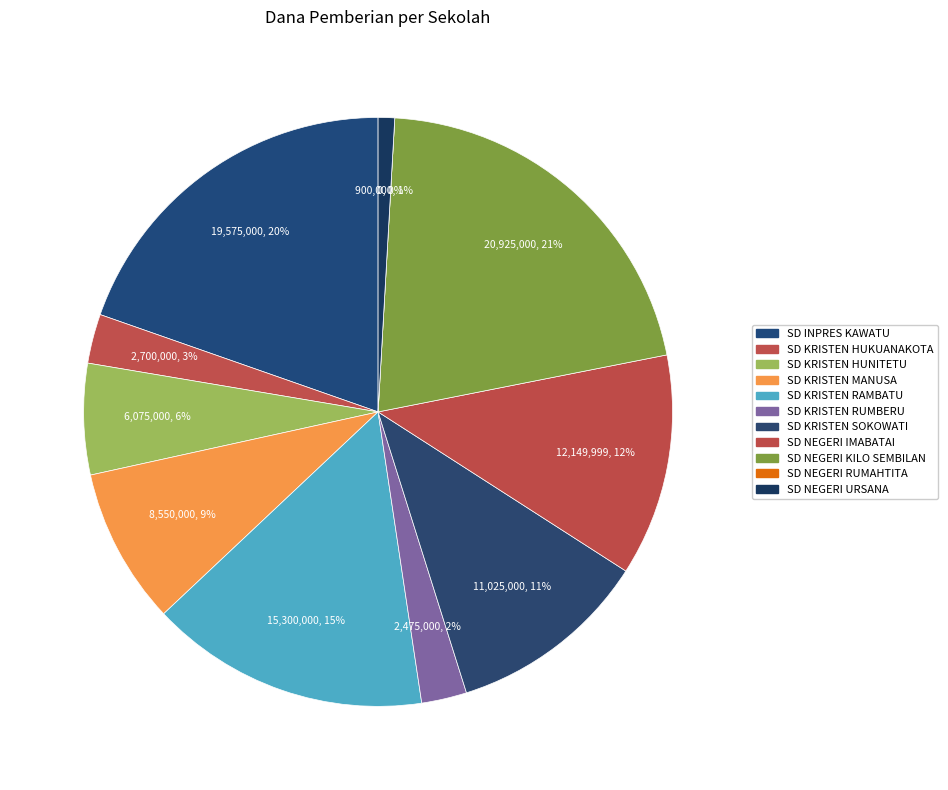

Does any single category account for the majority?

No